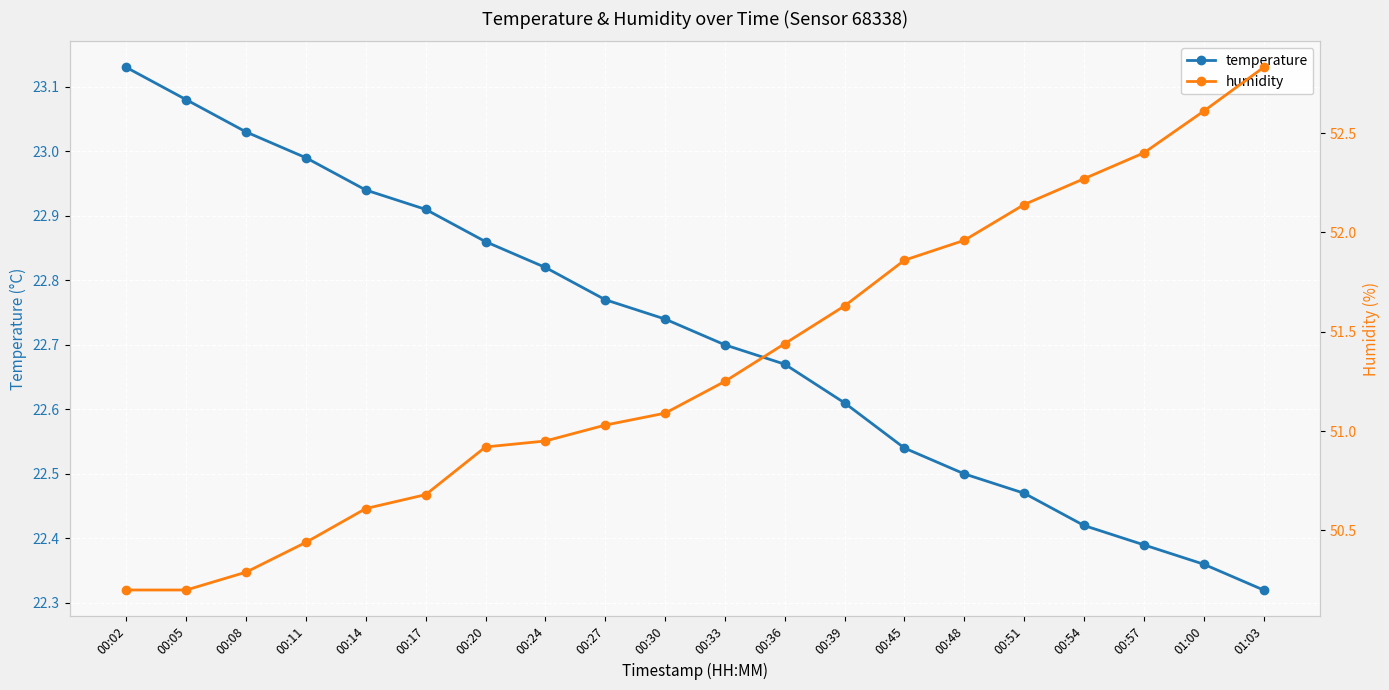

Reading right to left, transcribe all the data shown in this chart.

temperature: 22.3	22.4	22.4	22.4	22.5	22.5	22.5	22.6	22.7	22.7	22.7	22.8	22.8	22.9	22.9	22.9	23.0	23.0	23.1	23.1
humidity: 52.8	52.6	52.4	52.3	52.1	52.0	51.9	51.6	51.4	51.2	51.1	51.0	51.0	50.9	50.7	50.6	50.4	50.3	50.2	50.2